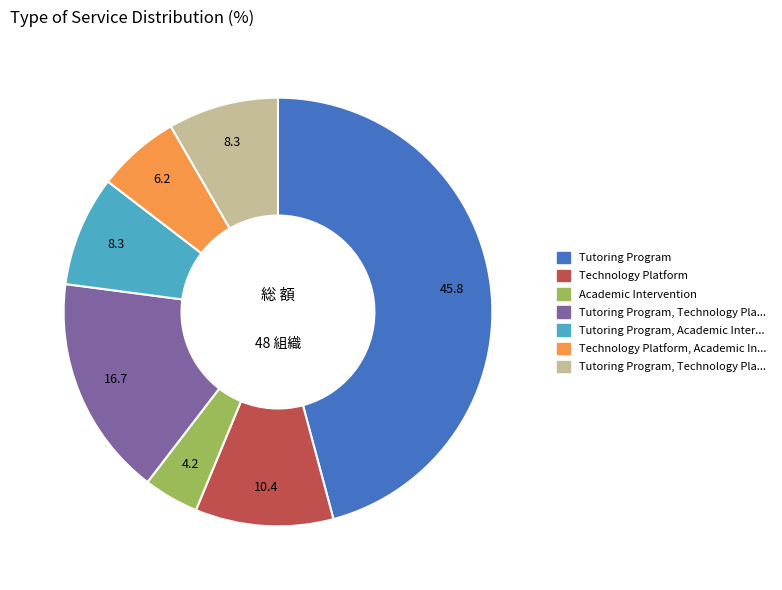

How many segments does this pie chart have?

7